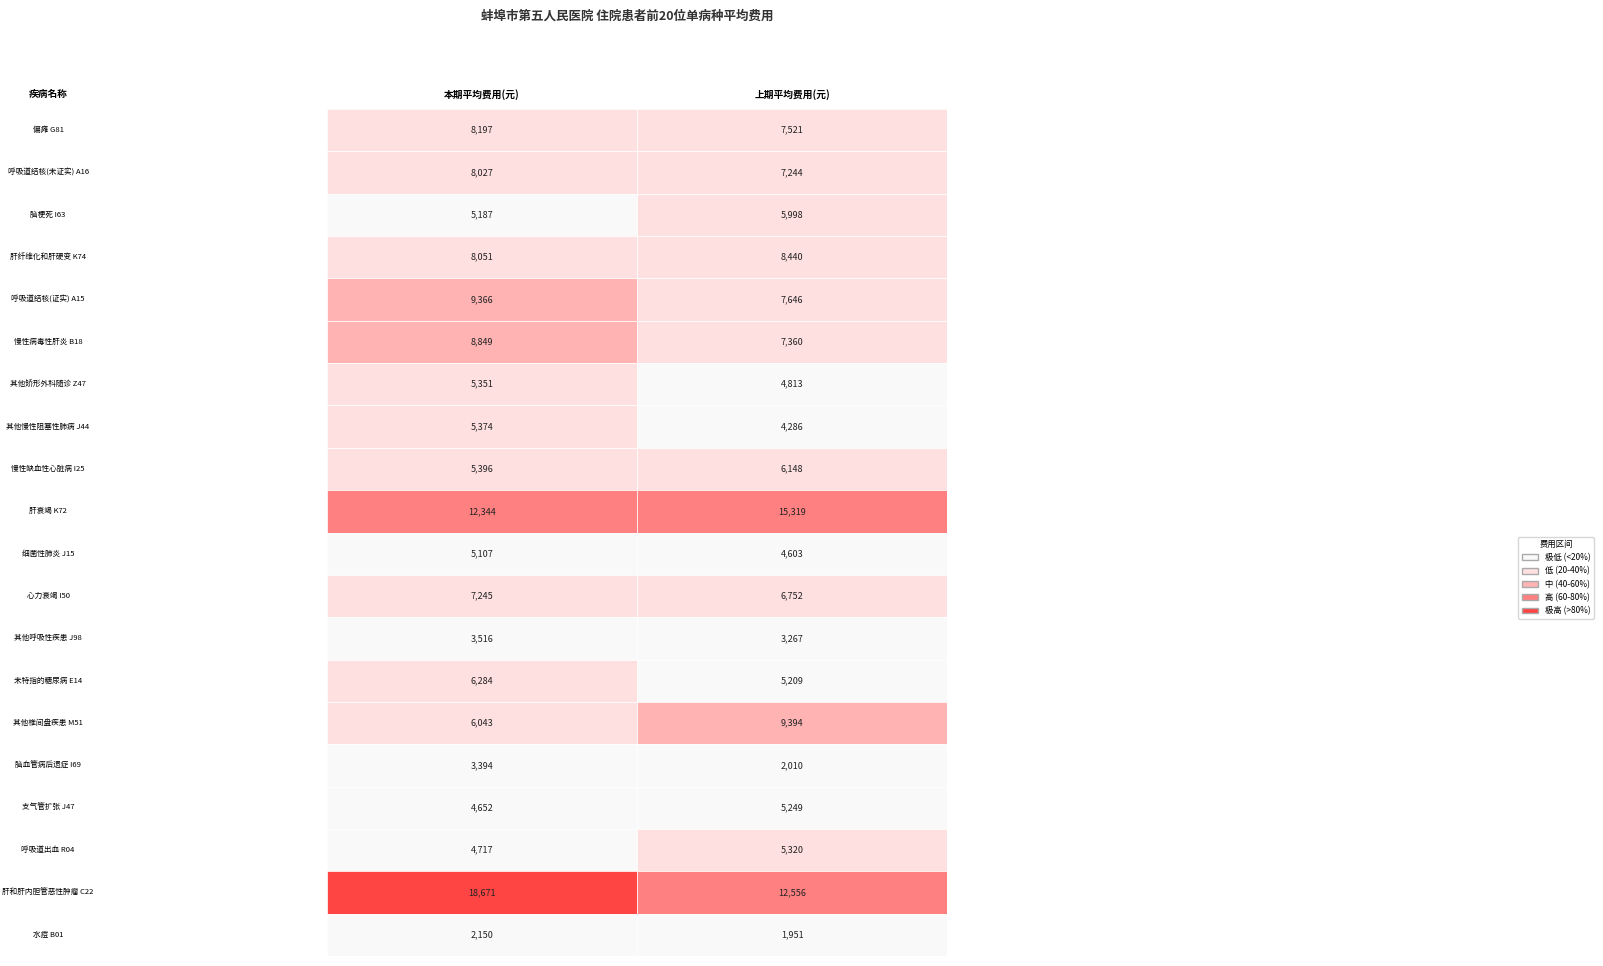

At how many categories does at least one series exceed 9003?

2